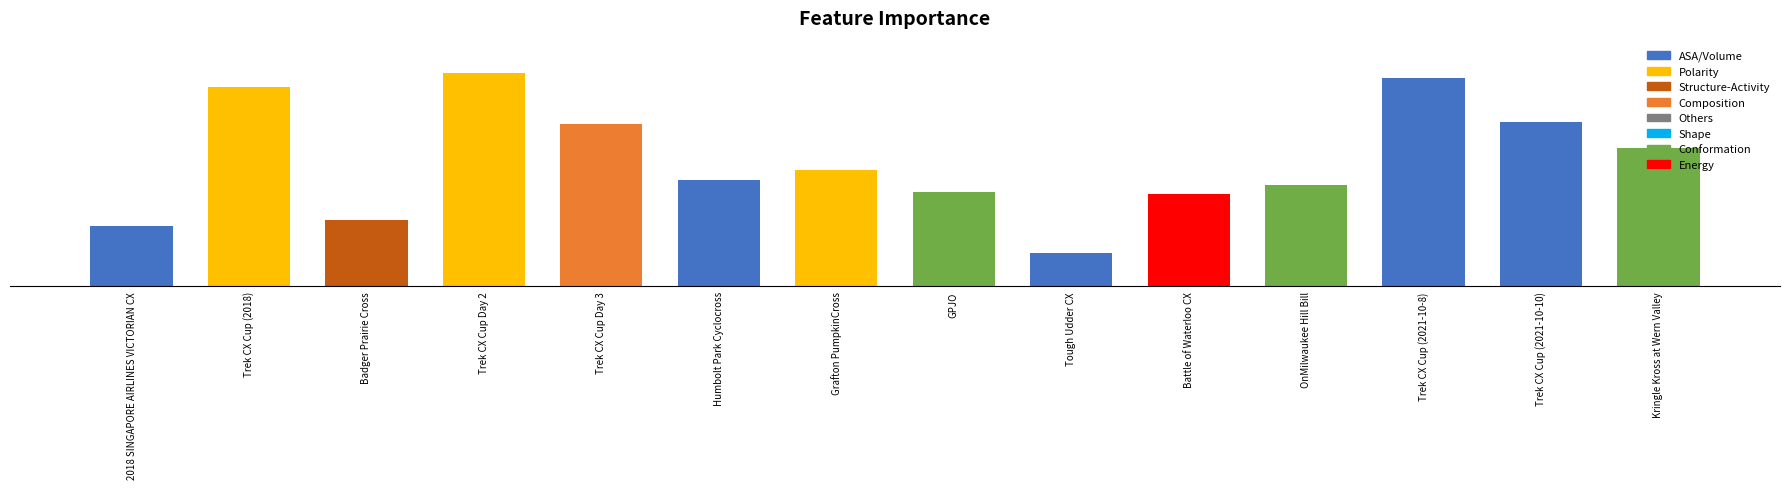

At which label is the value closest to 67?

Grafton PumpkinCross